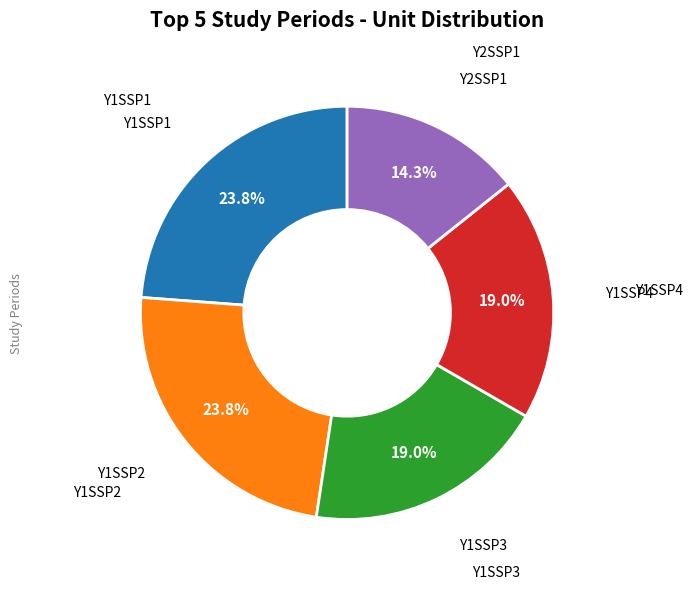

Is there a majority slice in this chart?

No